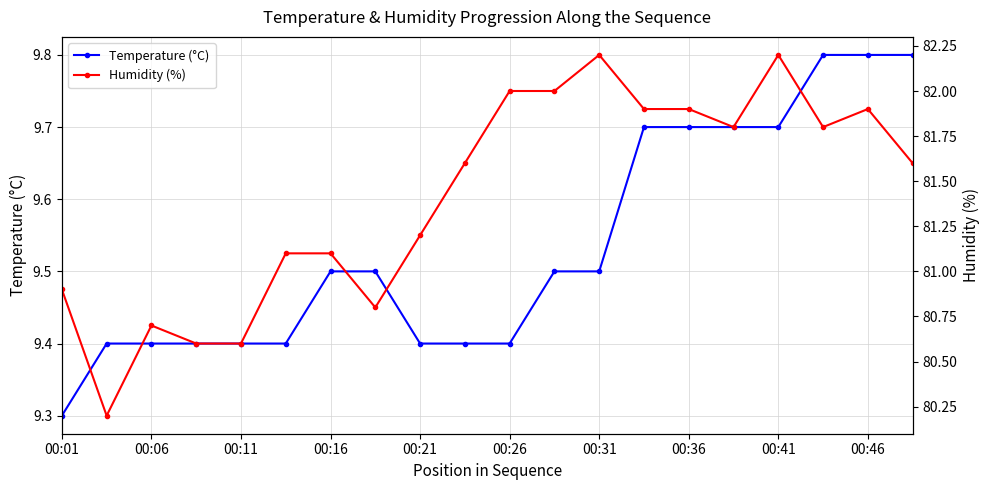

Which category has the lowest value in the Temperature (°C) series?

00:01